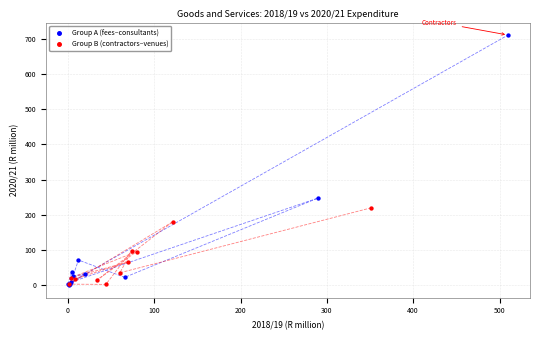

Which series contains the highest Y value?

Group A (fees–consultants)